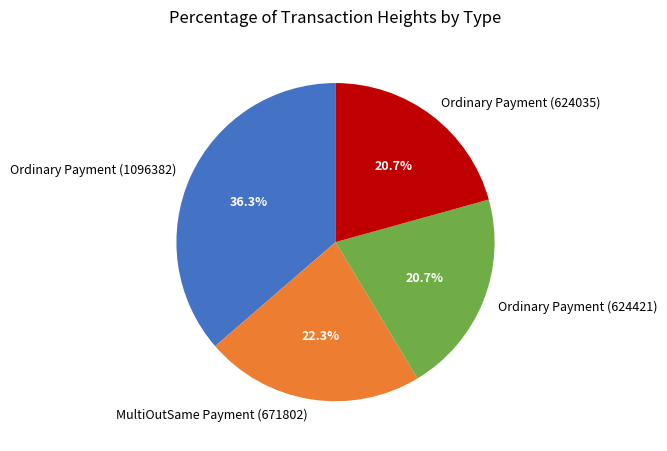

To the nearest percent, what is the average slice percentage?

25%